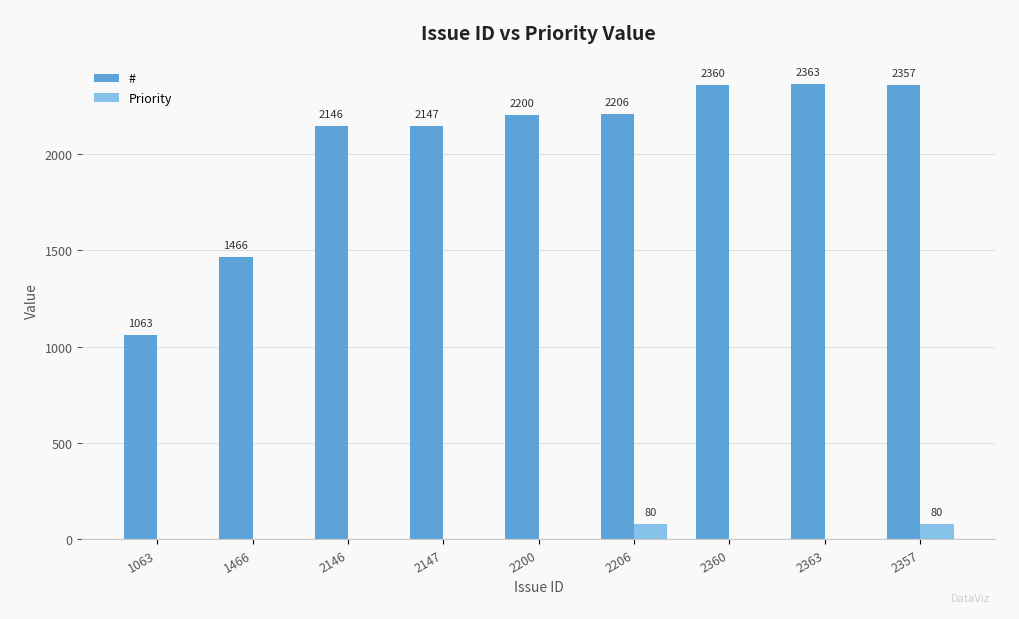

Is it true that # equals 3164 at 2146?

False